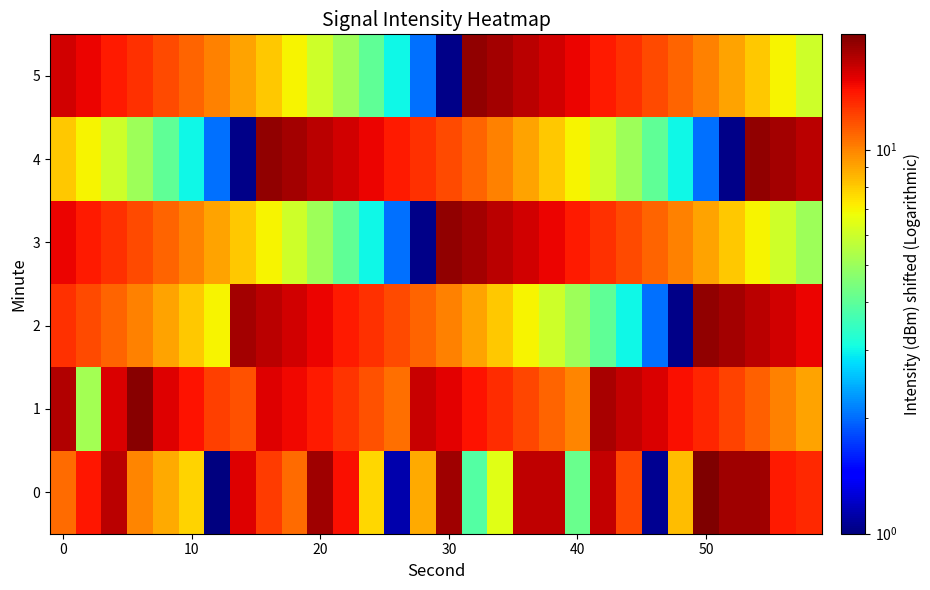

How many data points does each series have?

30